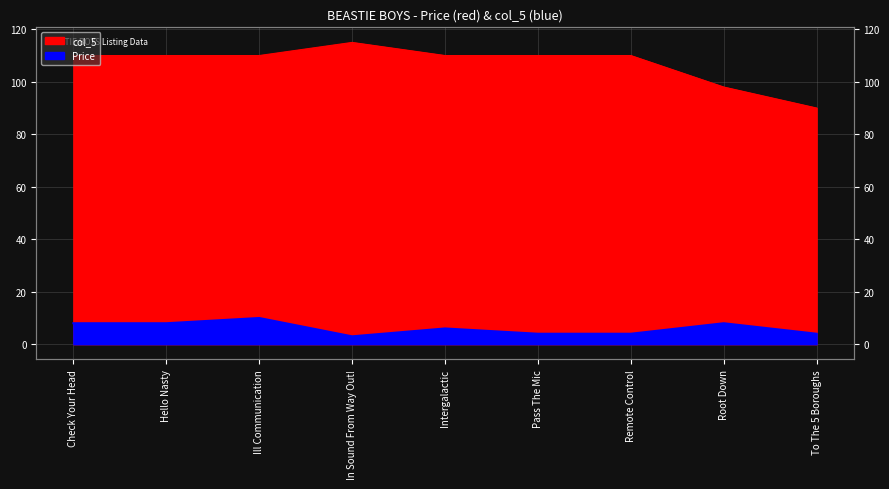

Which label corresponds to the smallest value in the chart?

In Sound From Way Out!